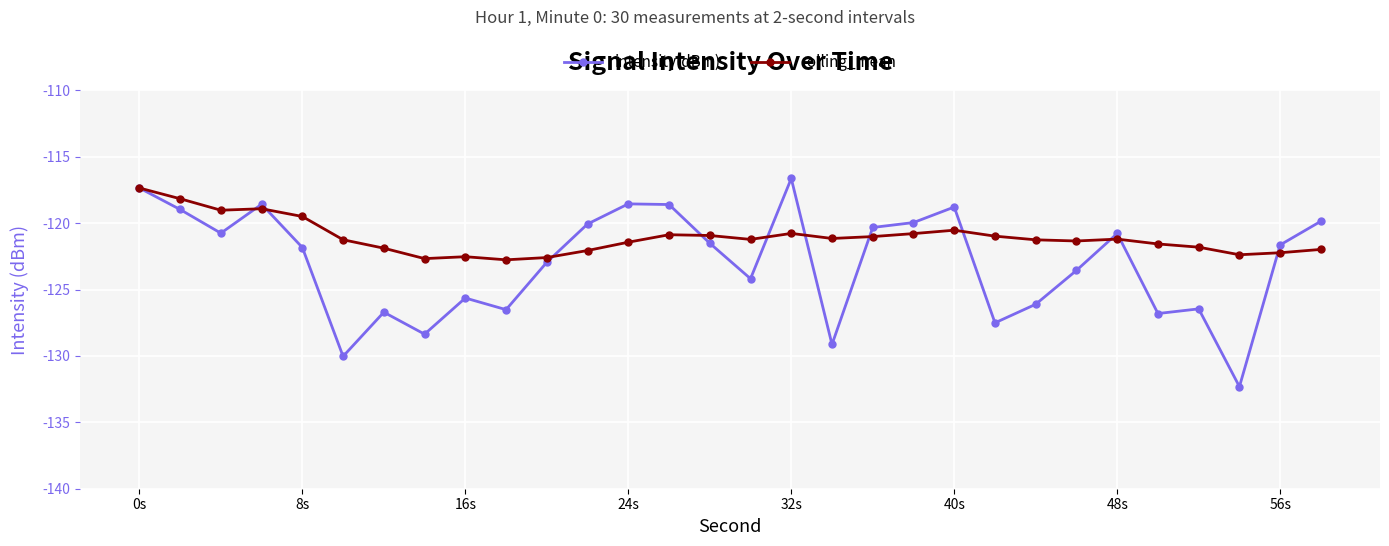

What is the greatest value displayed?

-116.6